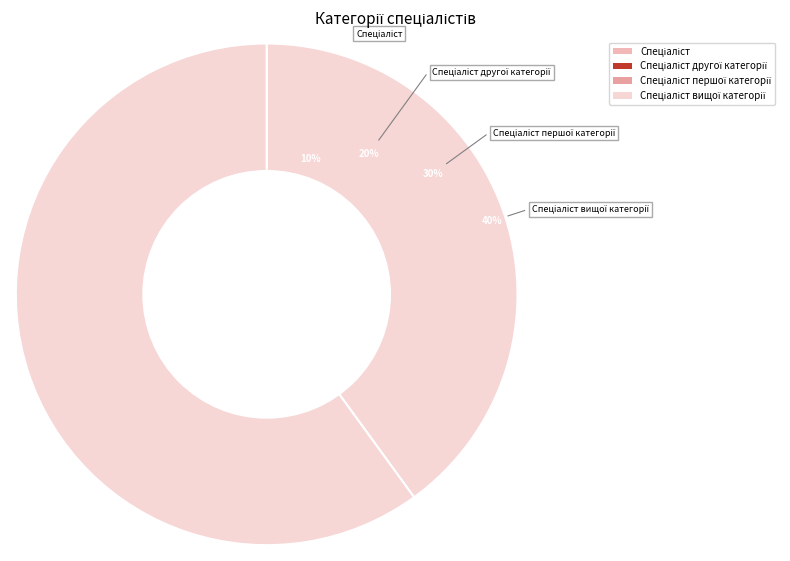

Between Спеціаліст and Спеціаліст вищої категорії, which is larger?

Спеціаліст вищої категорії